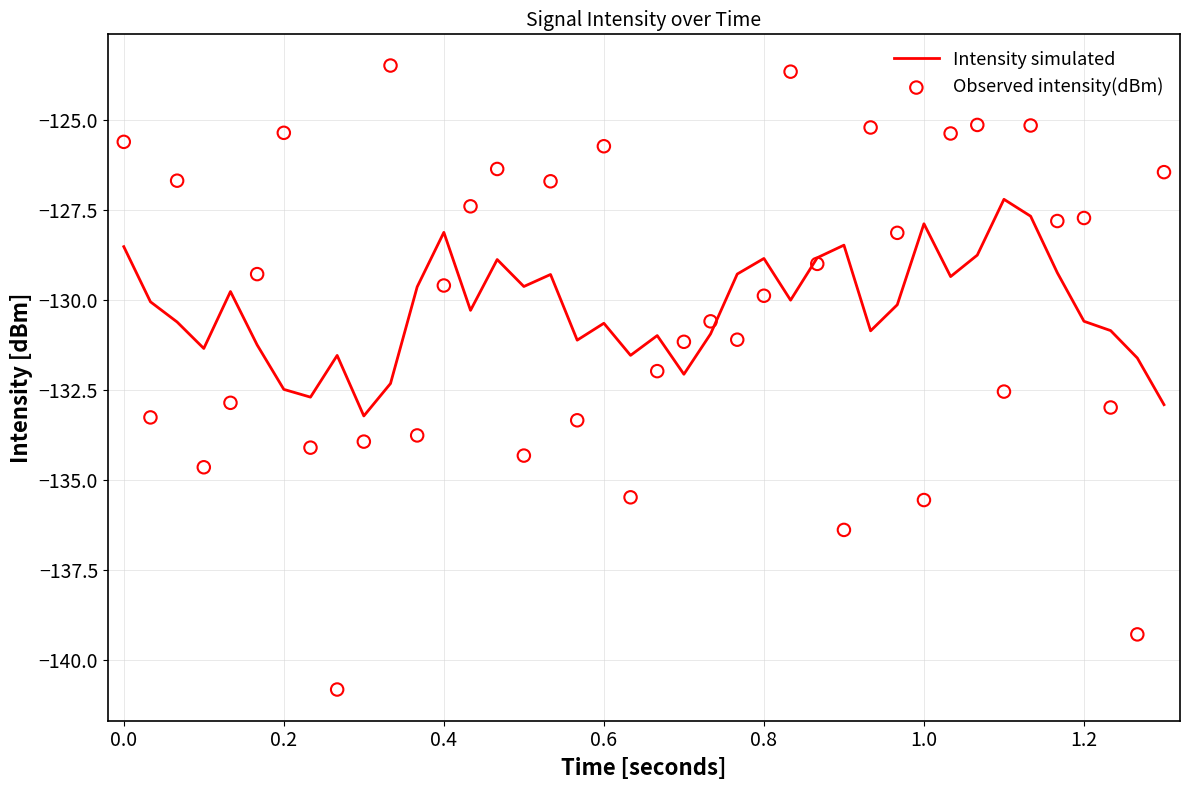

What are all the series names shown in the legend?

Intensity simulated, Observed intensity(dBm)